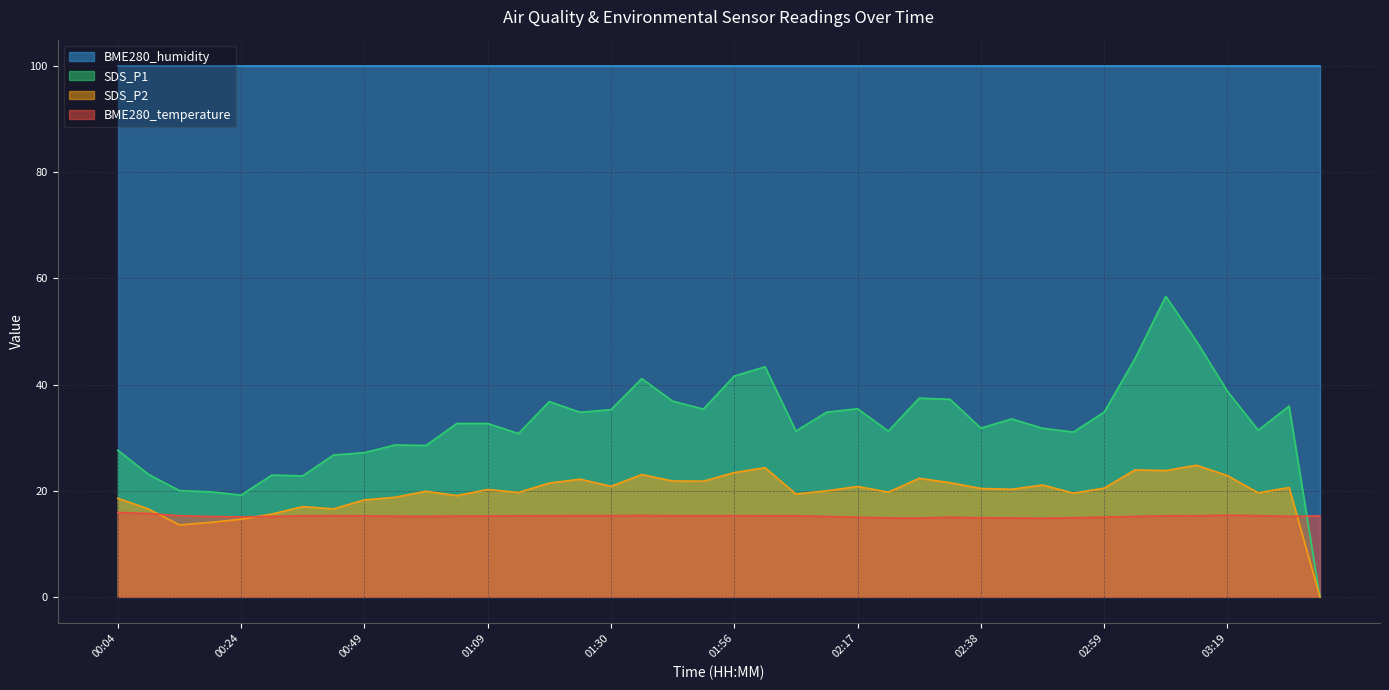

At which label does SDS_P1 reach its minimum?

03:30